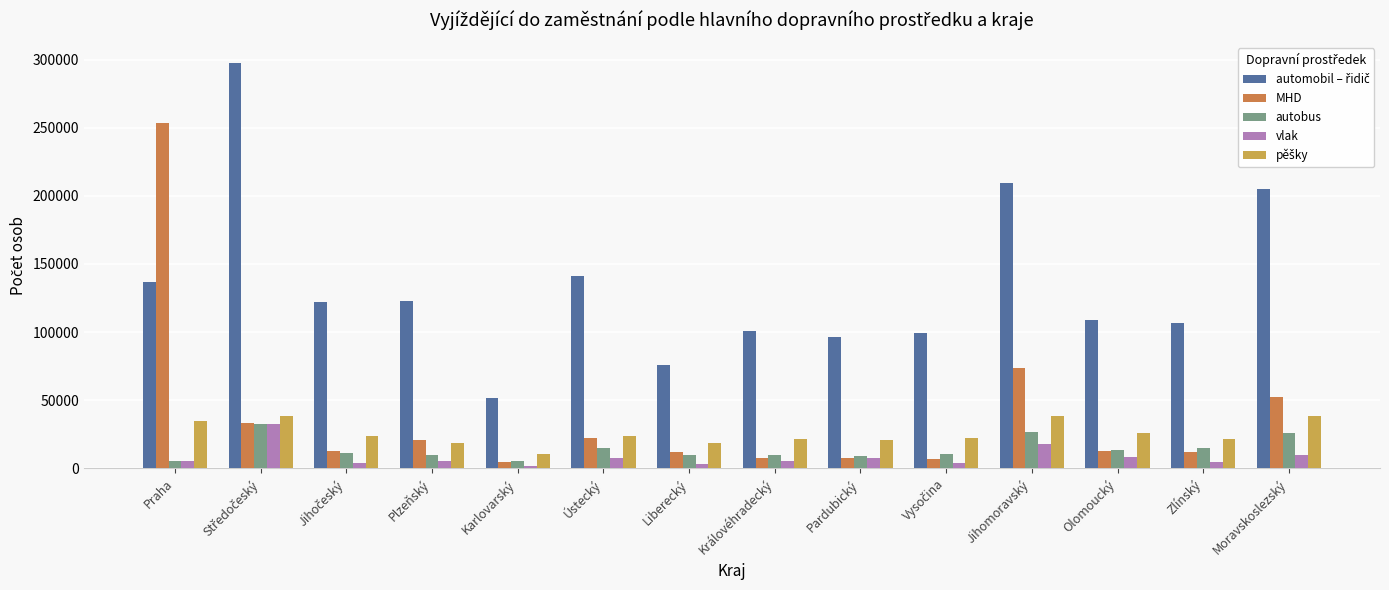

At how many categories does at least one series exceed 87620?

12